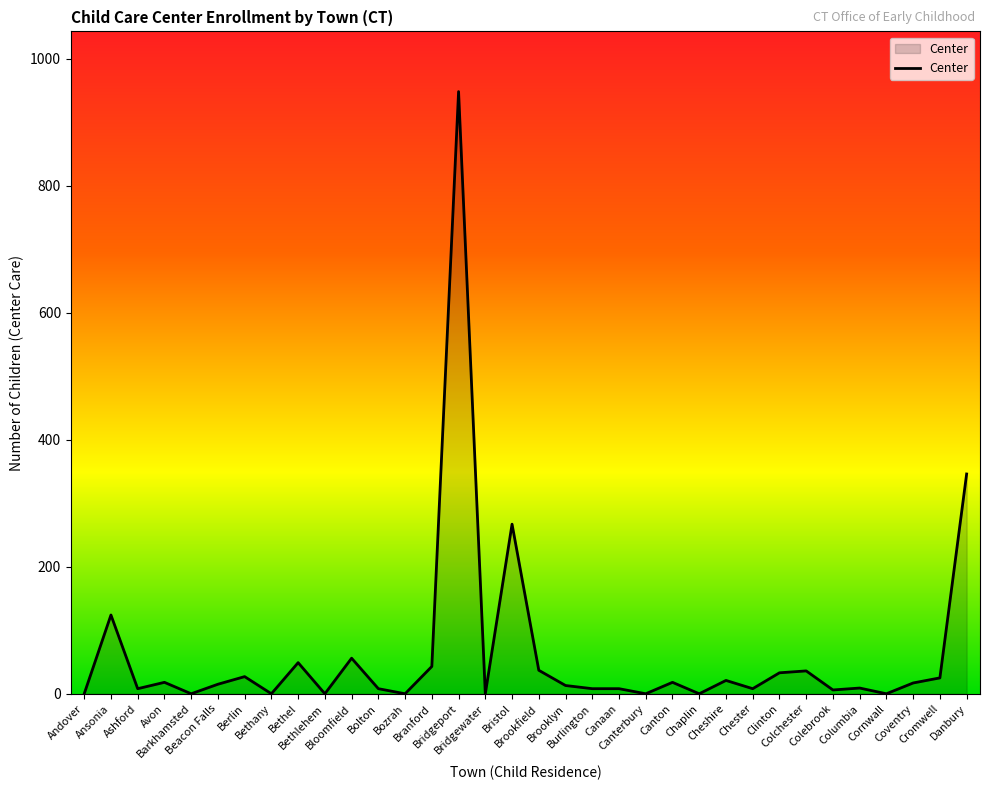

How many lines are shown in the chart?

1